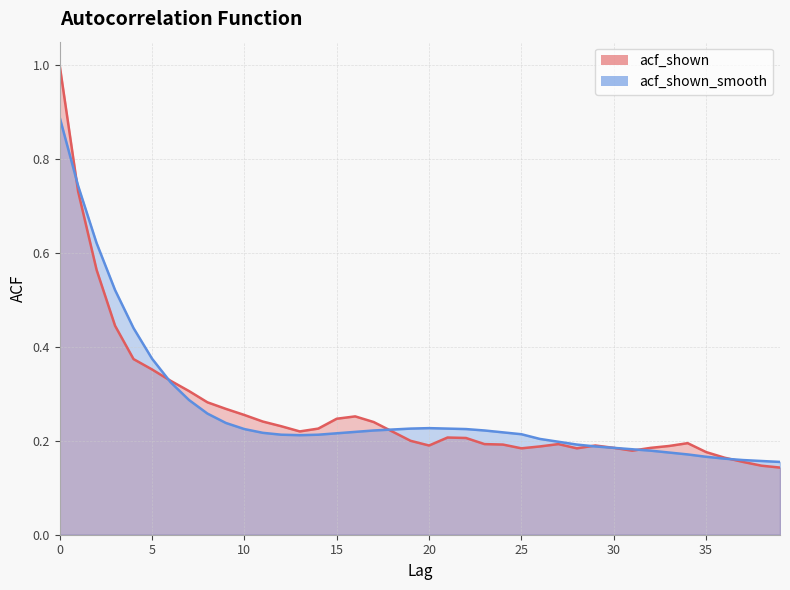

The acf_shown series shows 0.2 at 24. True or false?

True